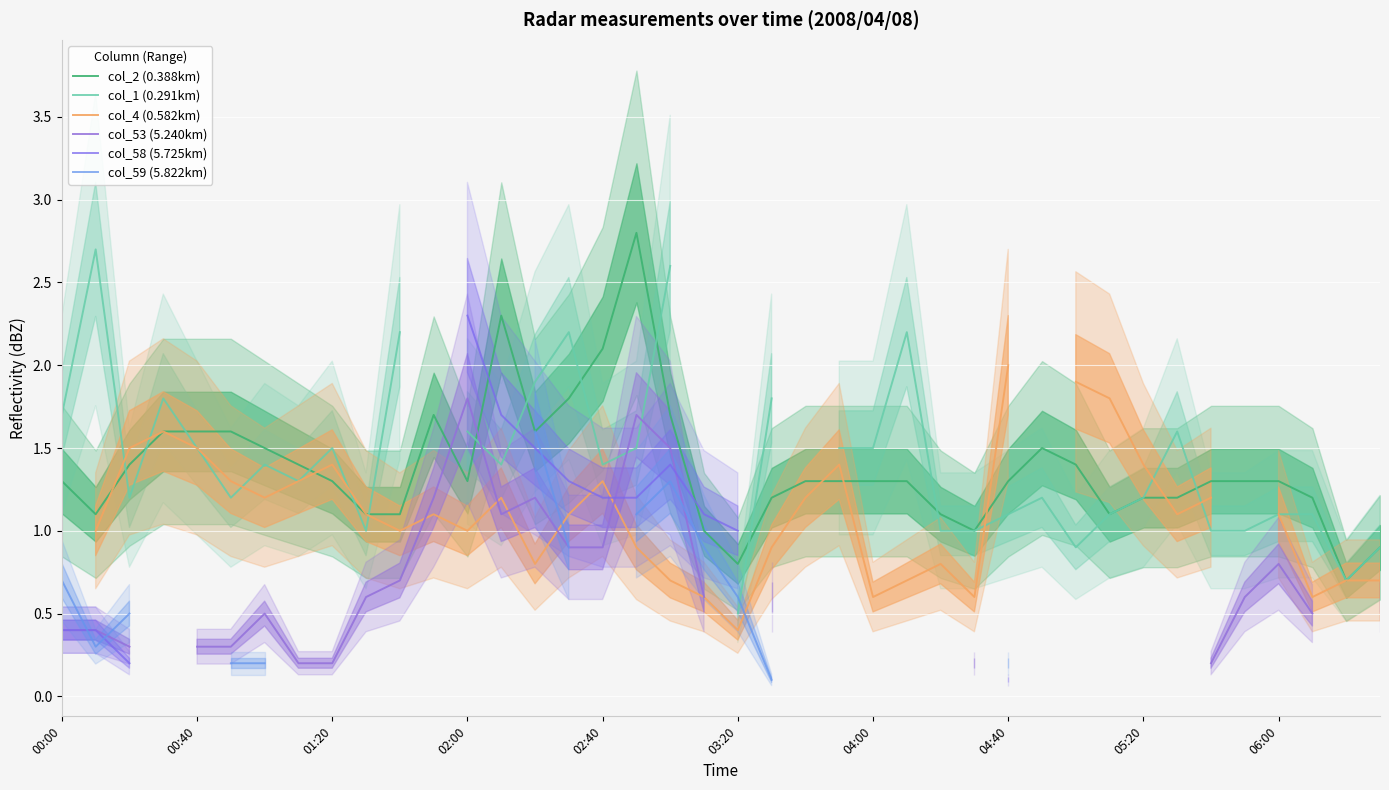

What is the difference between the maximum and minimum values in the col_1 (0.291km) series?

2.2